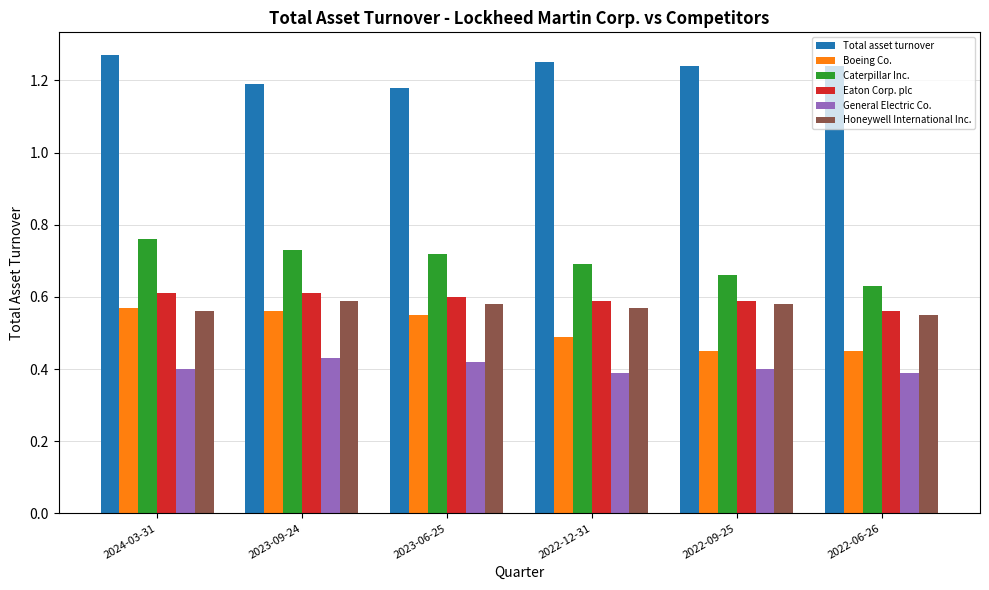

What are all the series names shown in the legend?

Total asset turnover, Boeing Co., Caterpillar Inc., Eaton Corp. plc, General Electric Co., Honeywell International Inc.